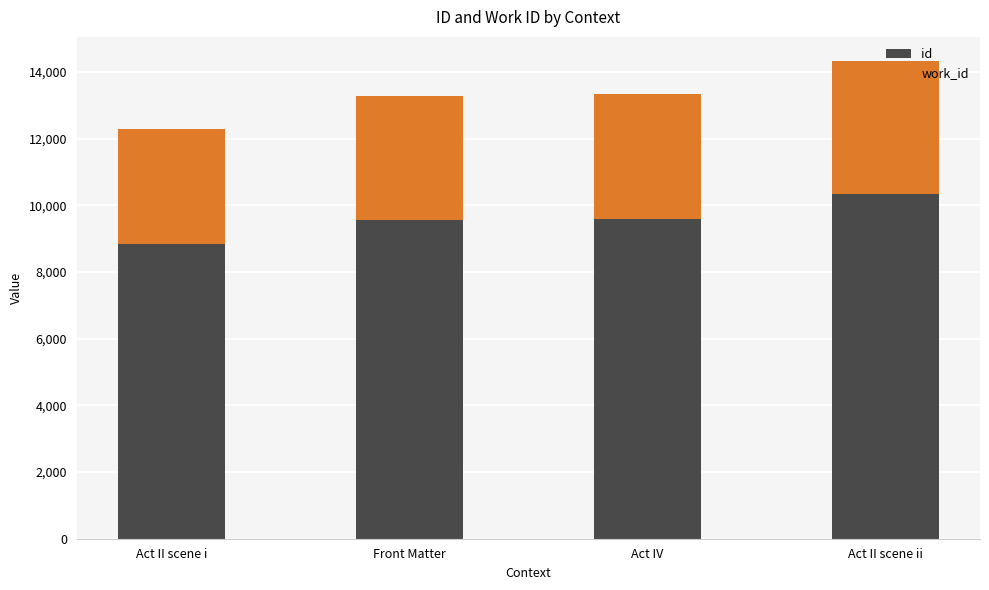

The value of id at Act II scene ii is 18537. True or false?

False